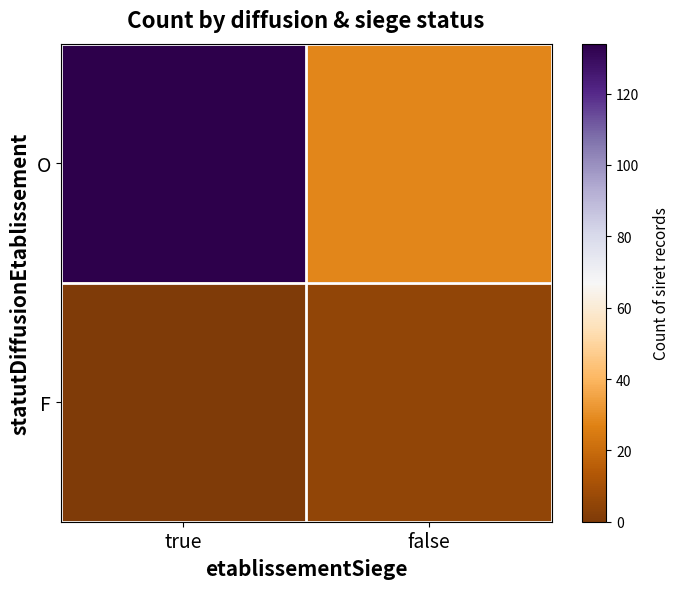

At how many categories does at least one series exceed 114?

1